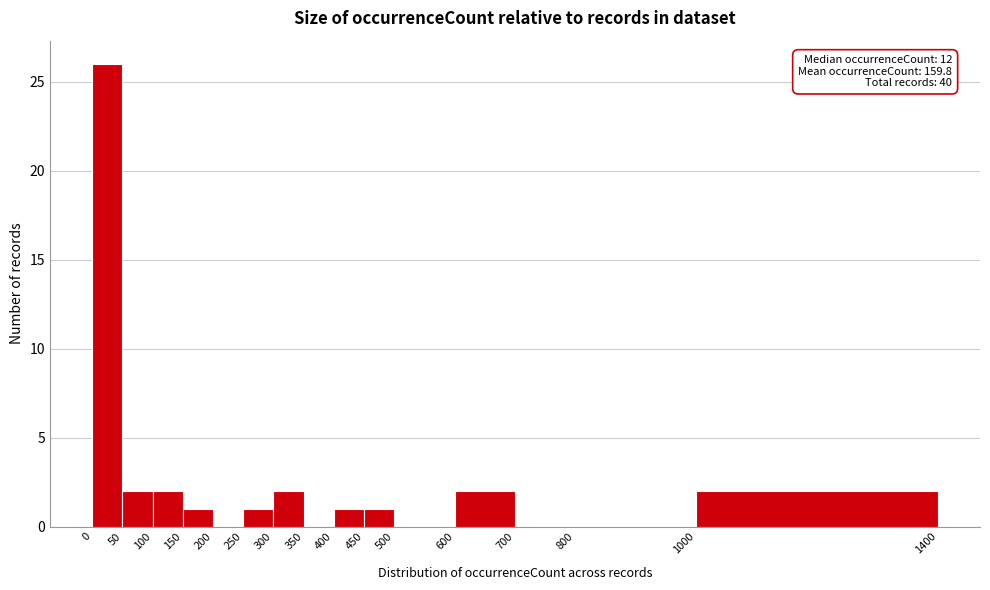

Which range on the x-axis has the tallest bar?

0 to 50